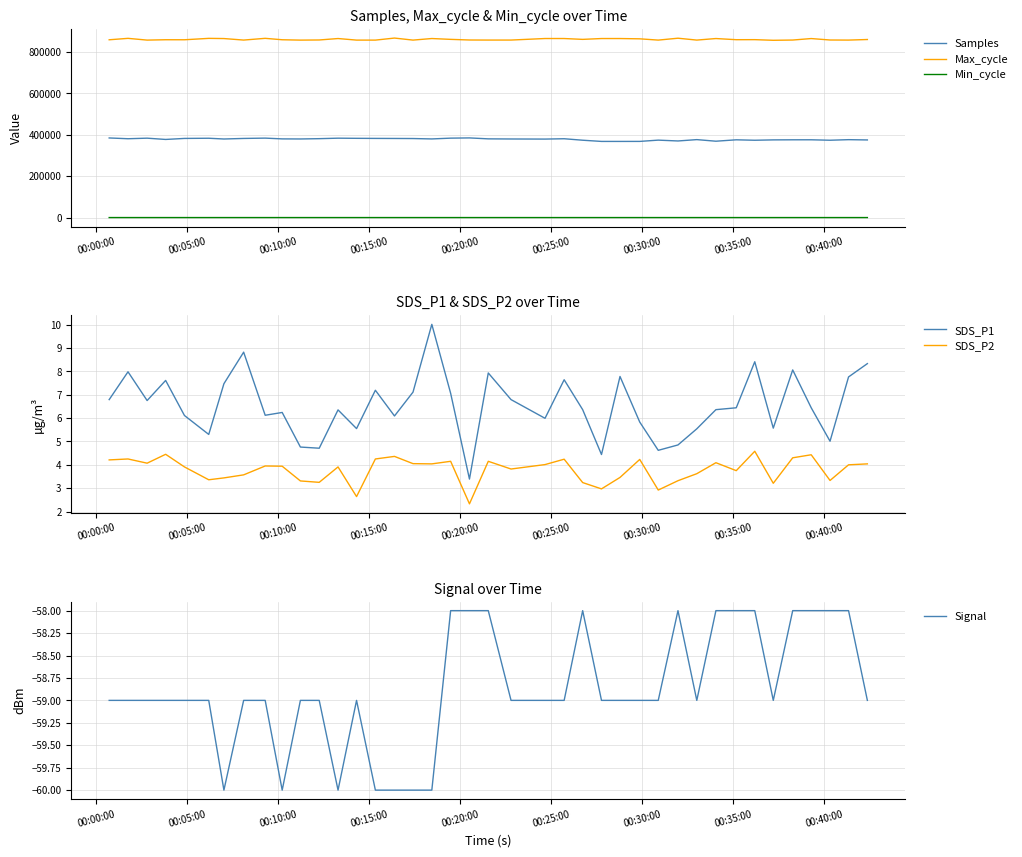

True or false: Samples and Min_cycle cross at least once.

False